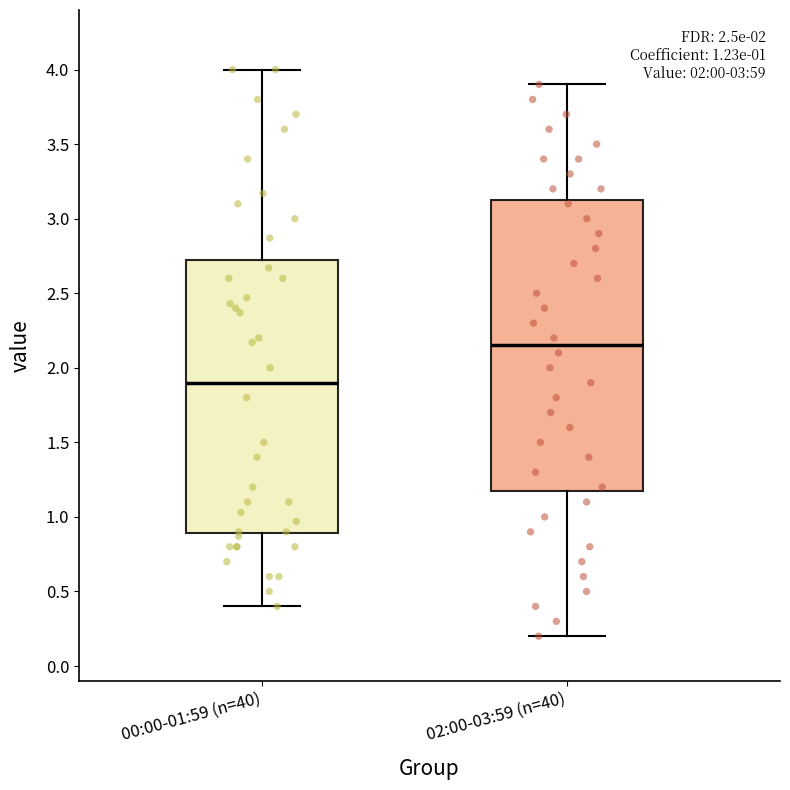

Which box's median line is the highest?

02:00-03:59 (n=40)